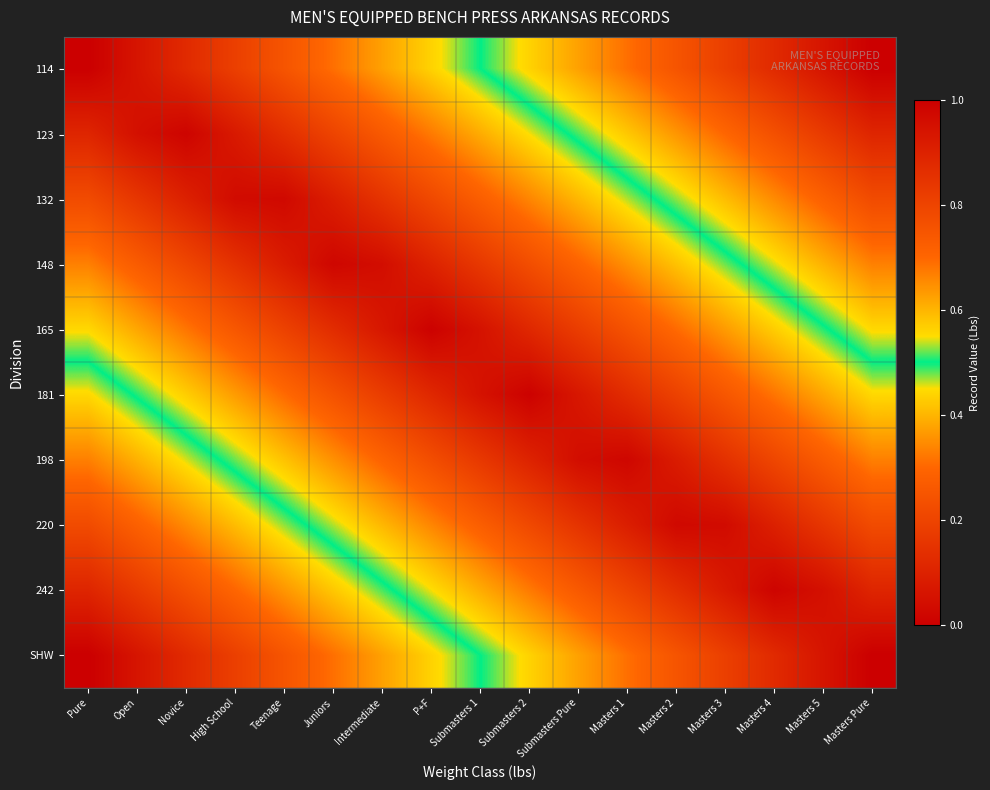

How many distinct data groups are displayed?

10